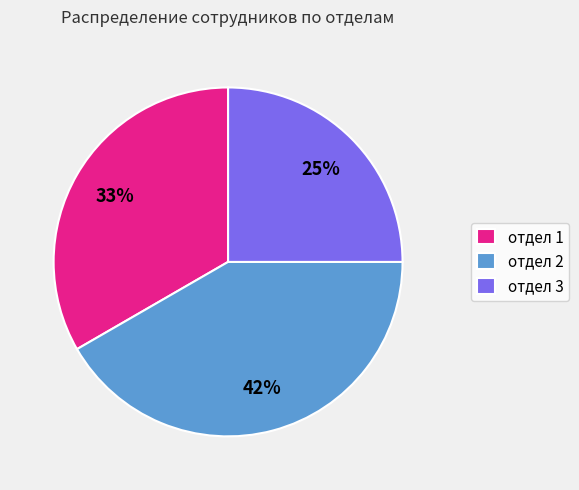

Combined, do отдел 1 and отдел 2 account for over 50%?

Yes